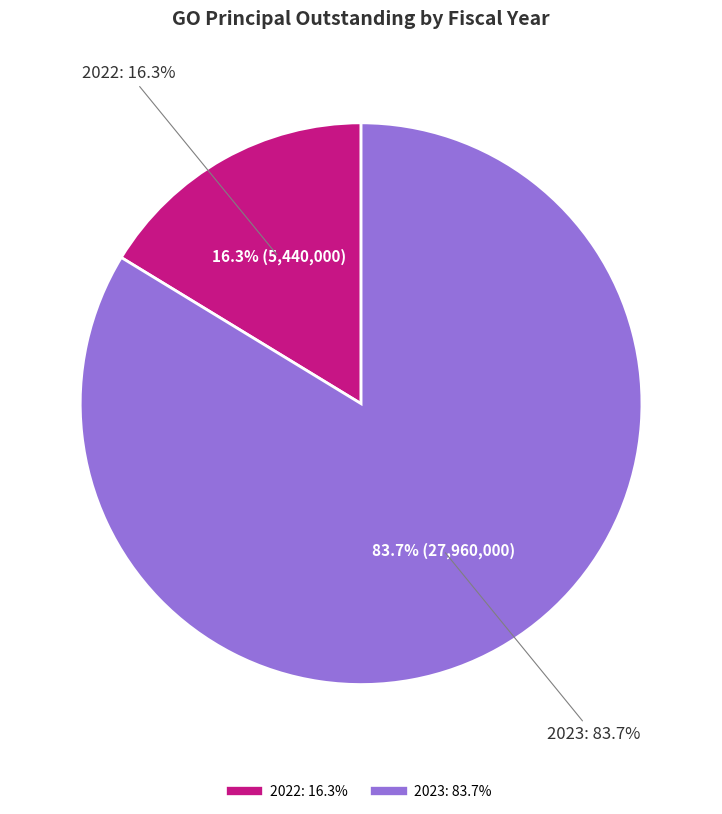

True or false: 2023 accounts for 91% of the total.

False